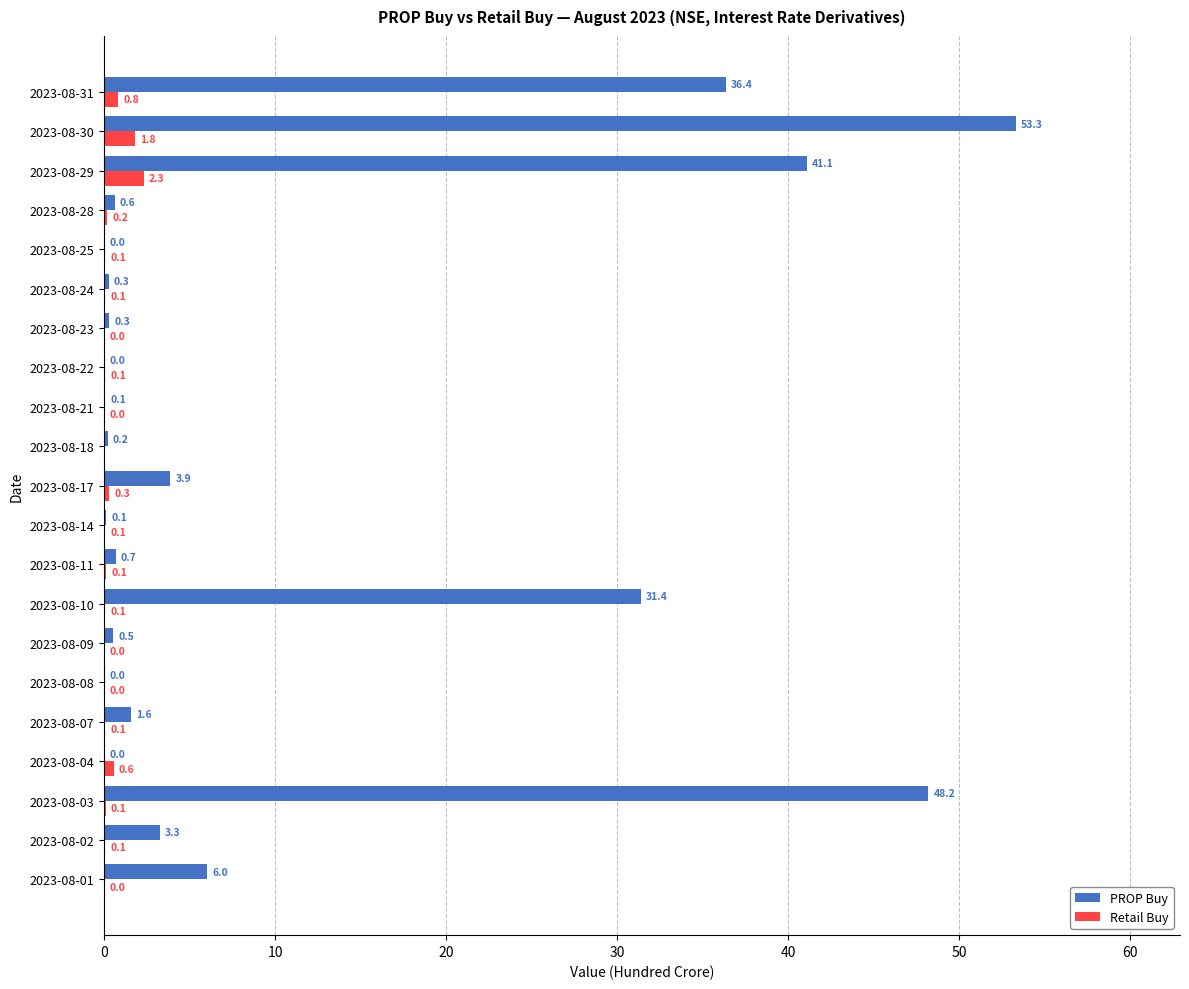

True or false: PROP Buy has a value of 0.7 at 2023-08-11.

True